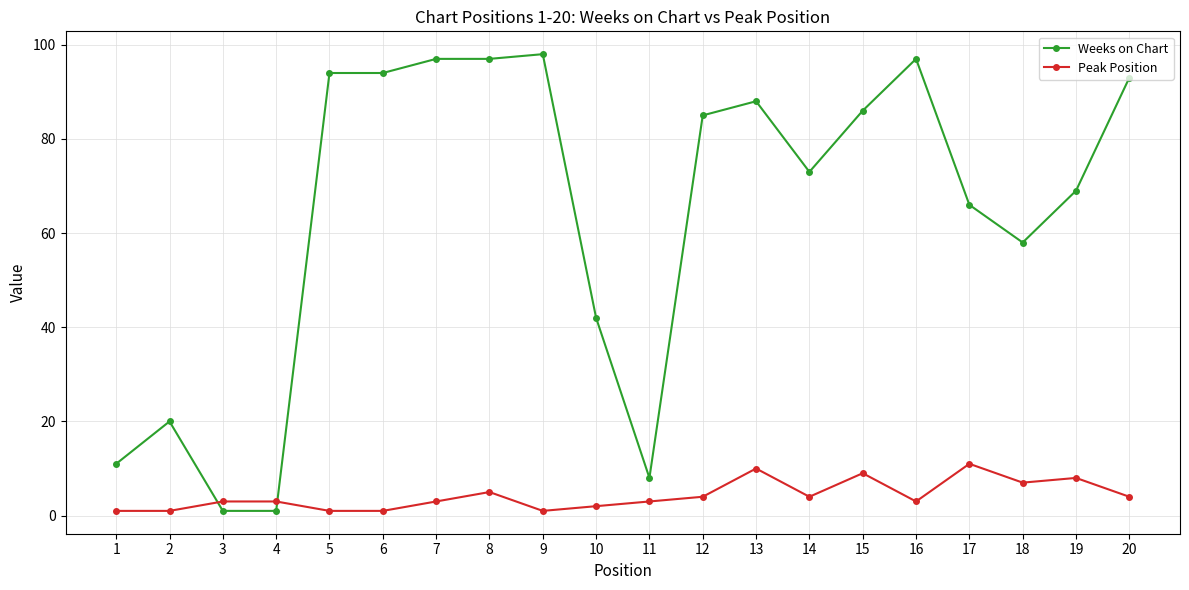

Between 9 and 11, which series saw the biggest shift?

Weeks on Chart